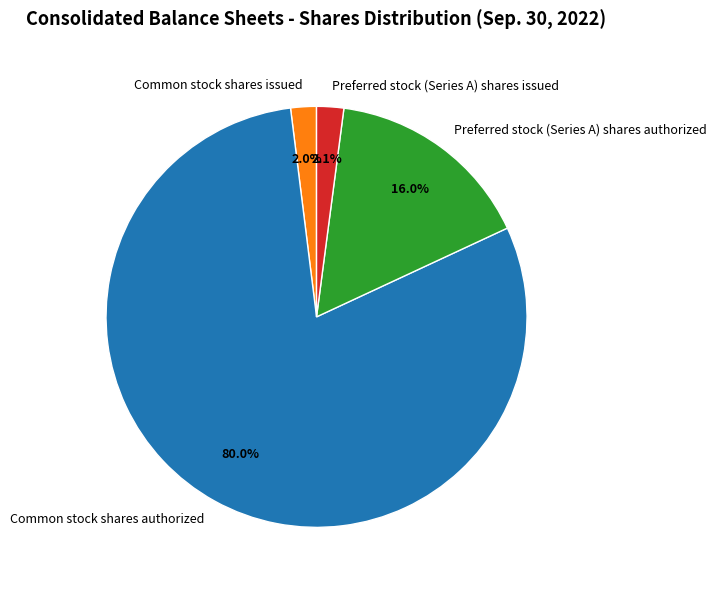

To the nearest percent, what percentage of the pie is Preferred stock (Series A) shares issued?

2%